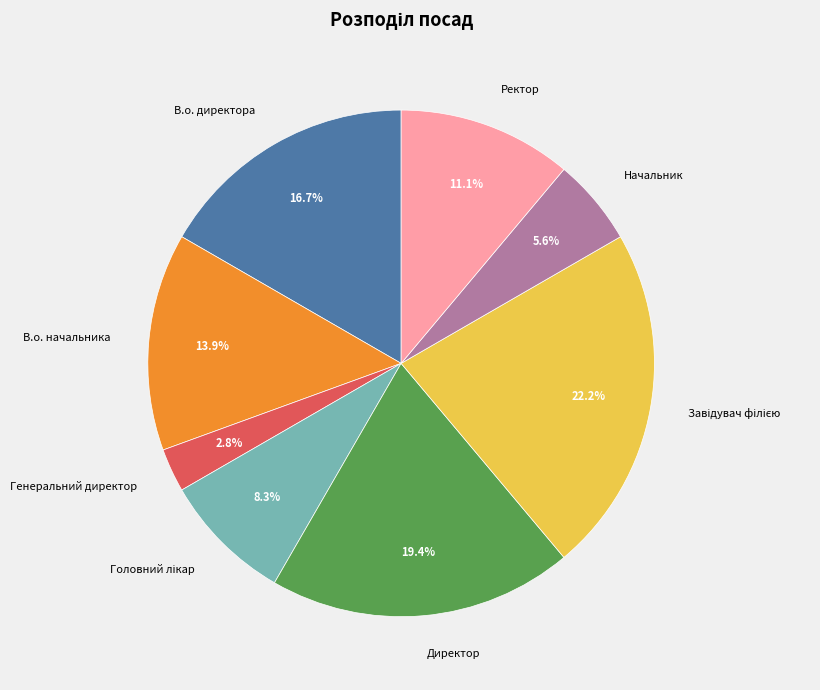

True or false: Начальник accounts for 6% of the total.

True